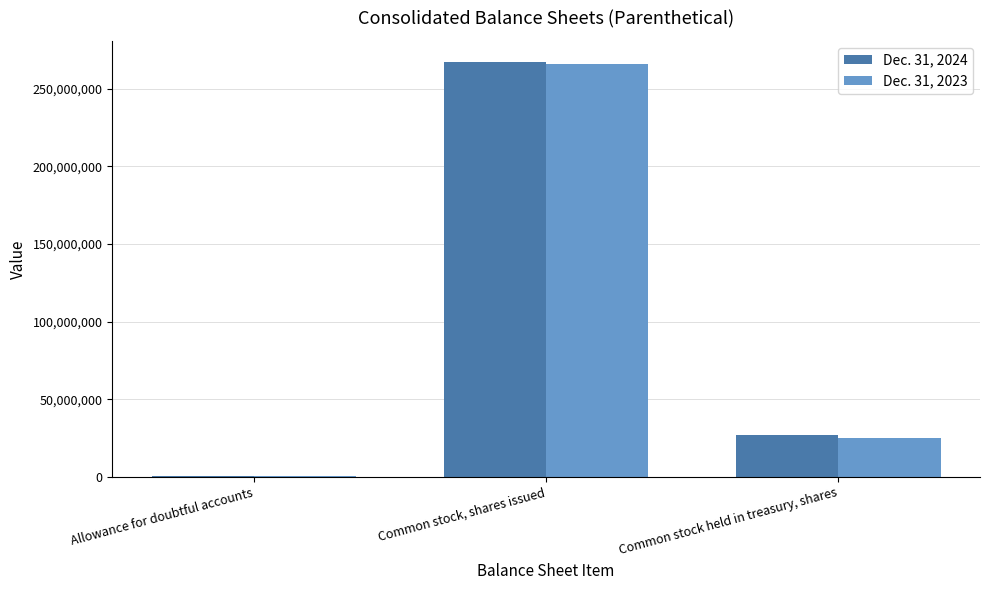

What value does the Dec. 31, 2023 series have at Common stock held in treasury, shares?

24716065